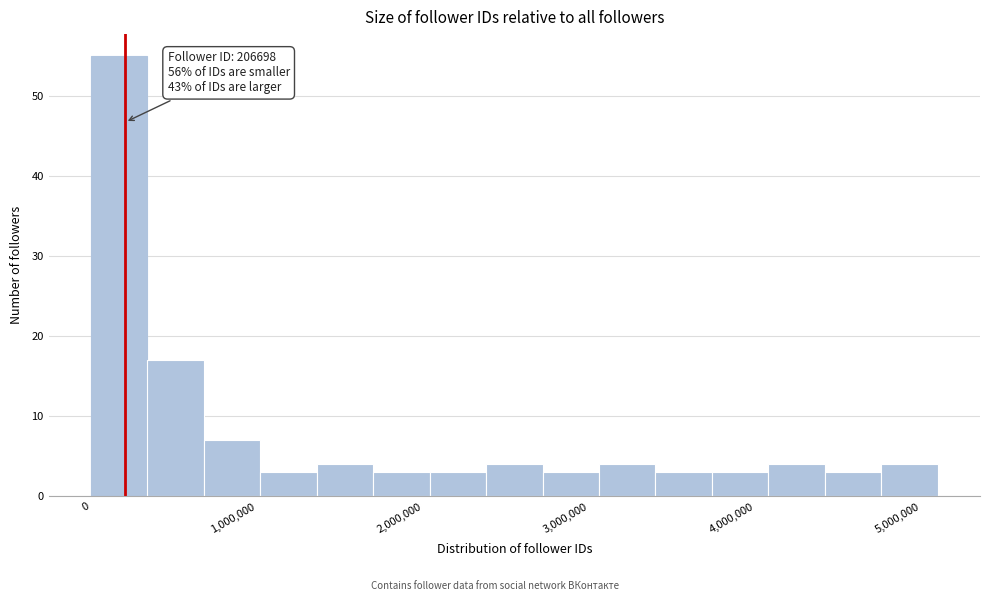

Read against the x-axis, roughly where is the centre of the tallest bar?

200000